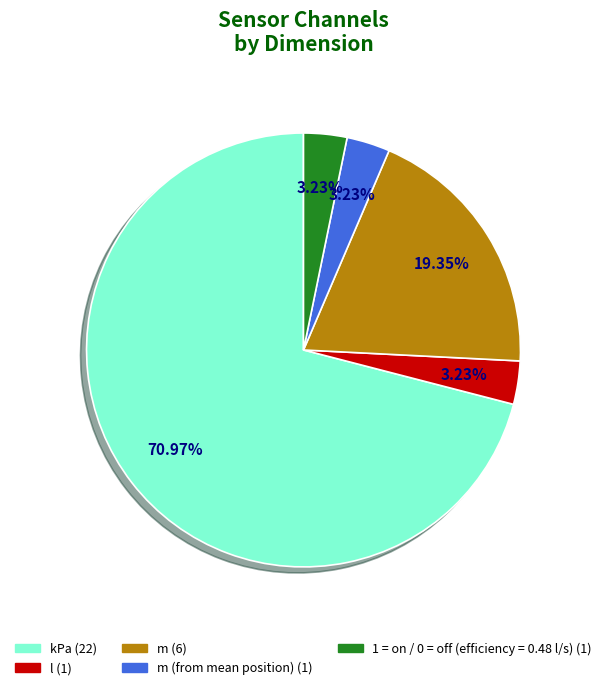

Does any single category account for the majority?

Yes